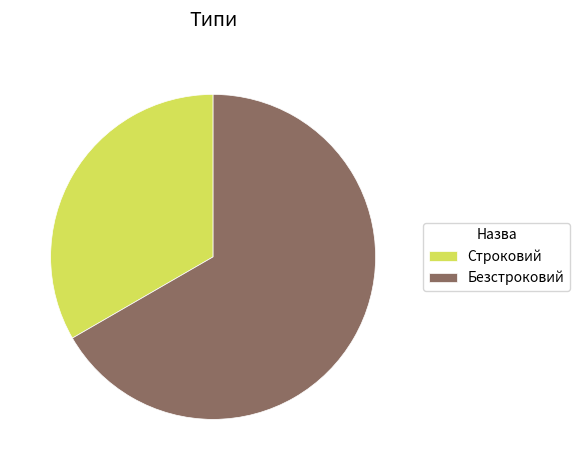

Which category has the smallest portion of the pie?

Строковий